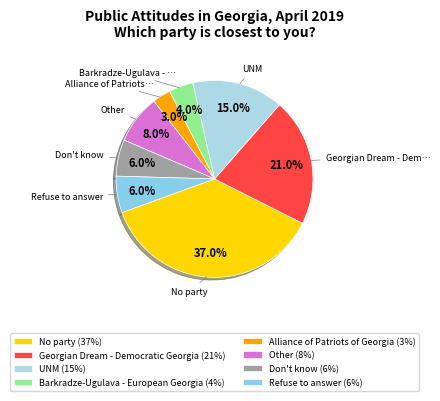

Approximately how many times larger is the value at Barkradze-Ugulava - European Georgia compared to Alliance of Patriots of Georgia?

1.3